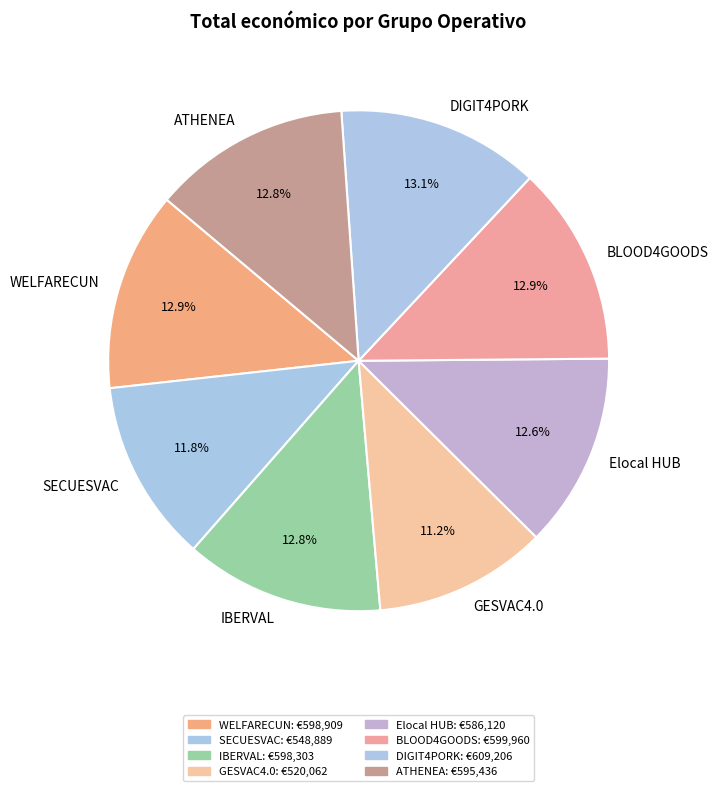

Which slice is the smallest?

GESVAC4.0